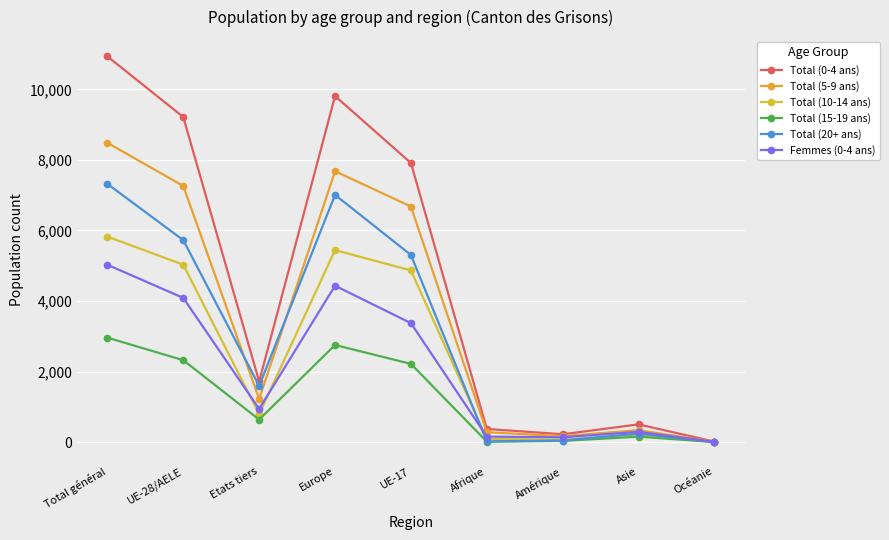

True or false: Total (5-9 ans) and Total (20+ ans) cross at least once.

True